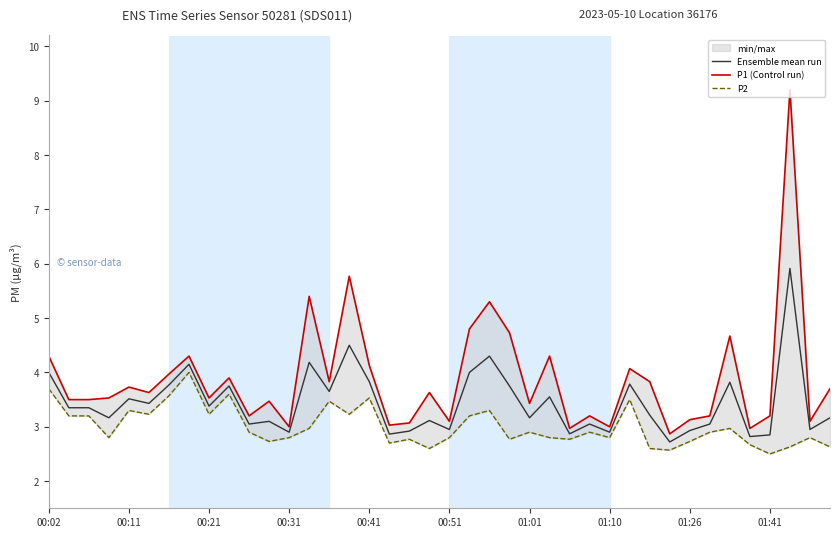

True or false: Ensemble mean run and P1 (Control run) cross at least once.

False